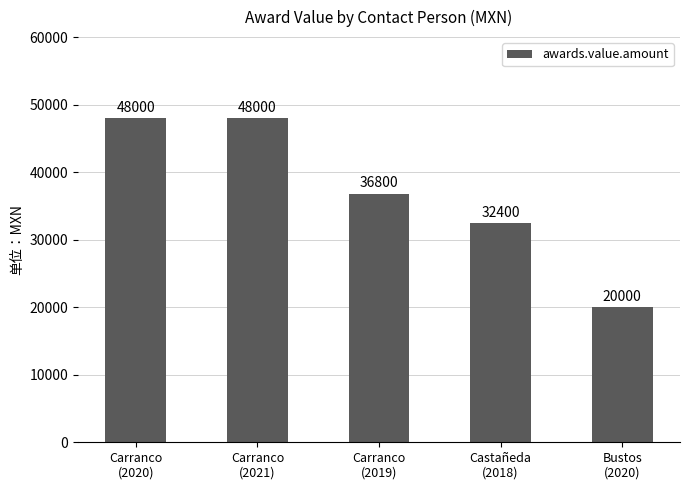

How many data points are less than 36800?

2